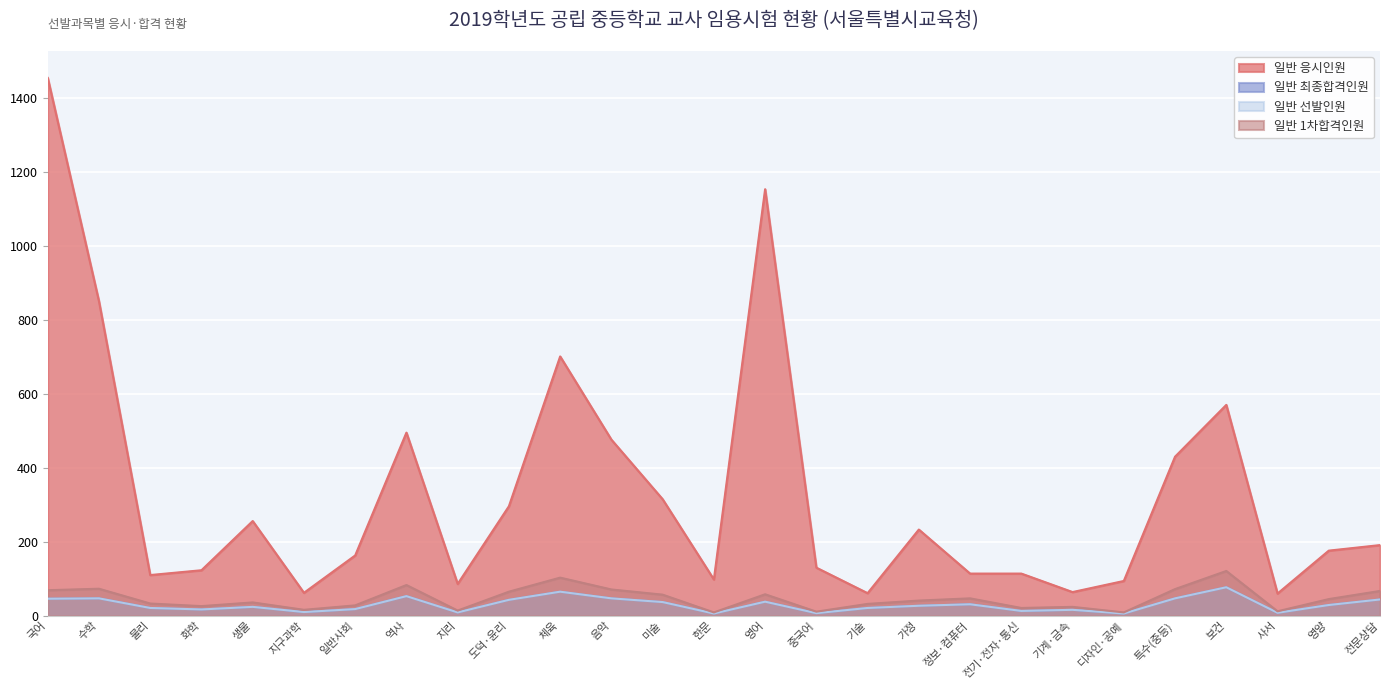

How many data points in 일반 응시인원 are less than 176?

13